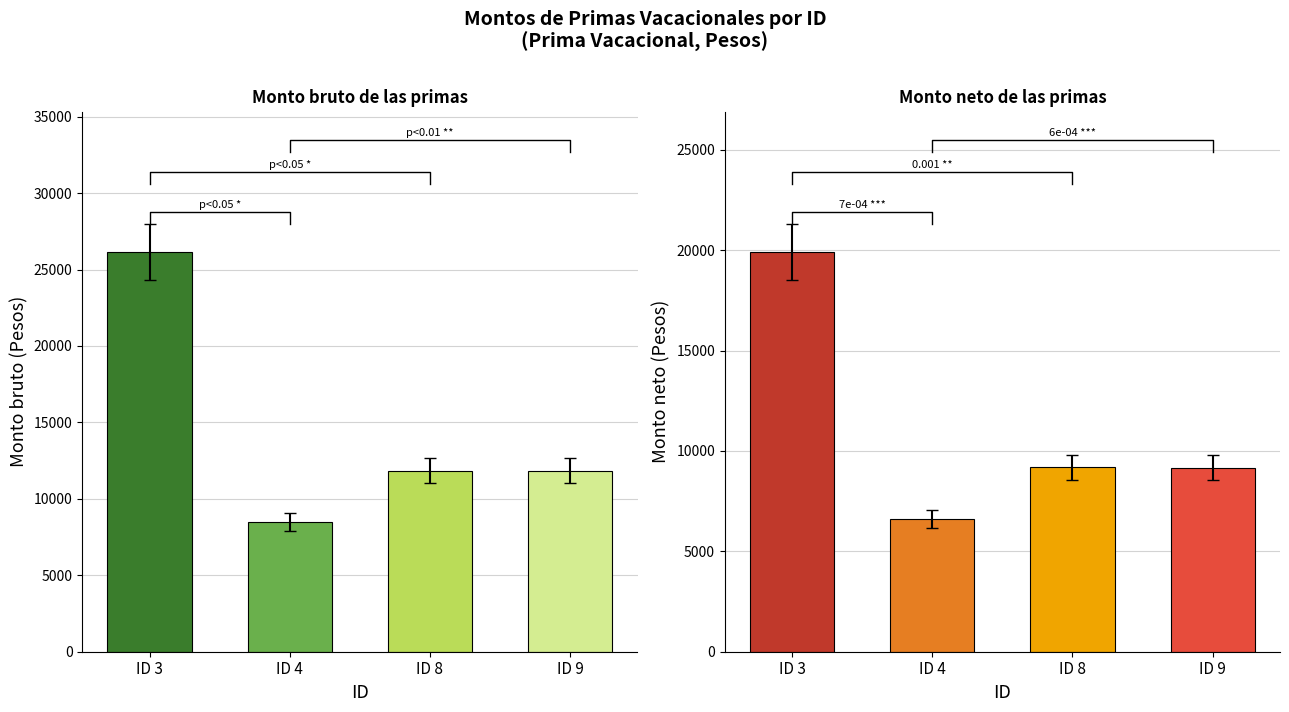

Which series changed the most between ID 3 and ID 9?

Monto bruto de las primas